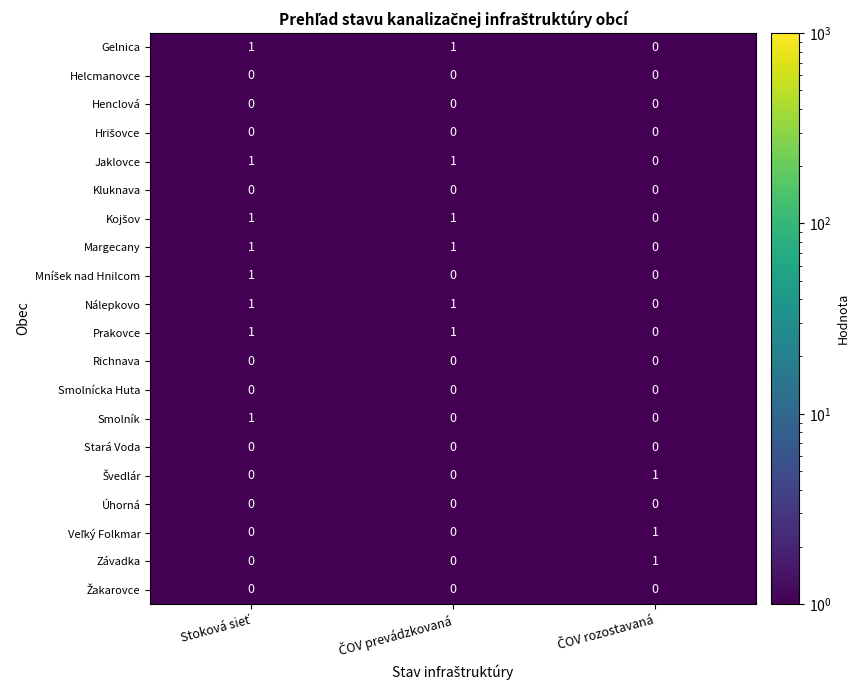

At how many categories does at least one series exceed 0?

3